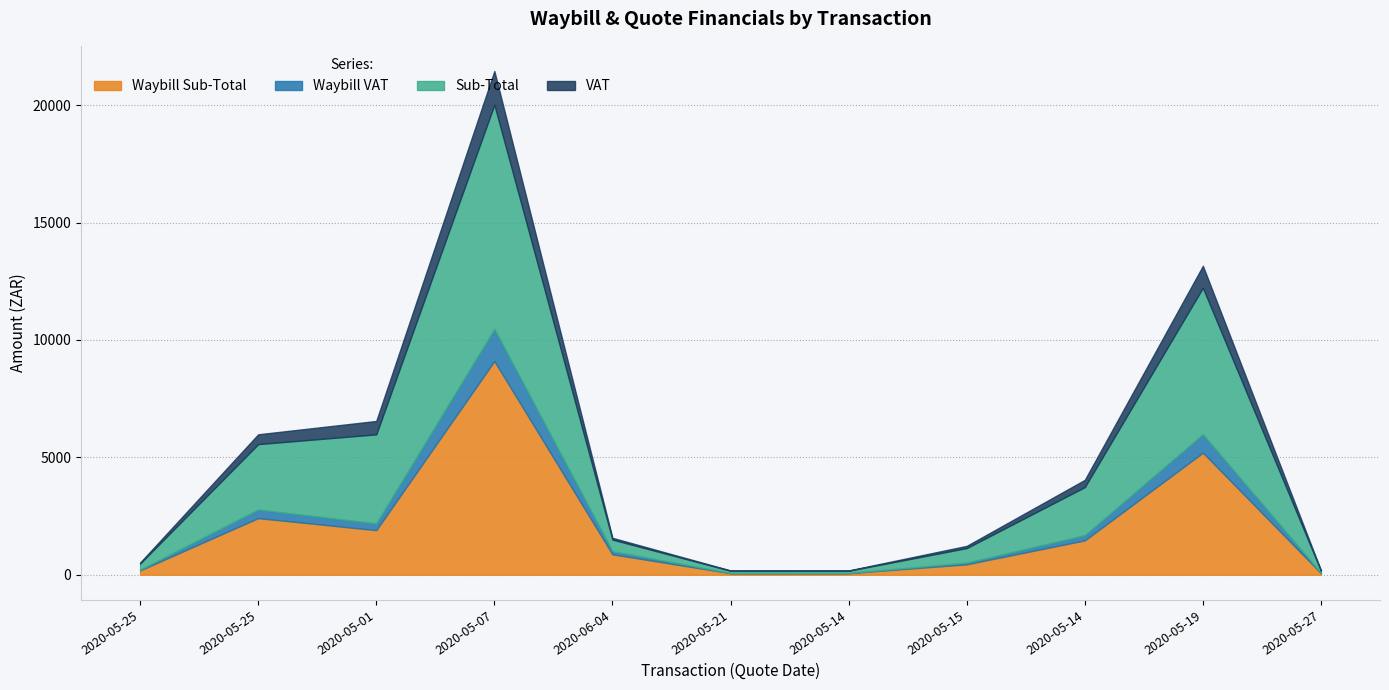

How many interior local peaks does the Waybill VAT series have?

3